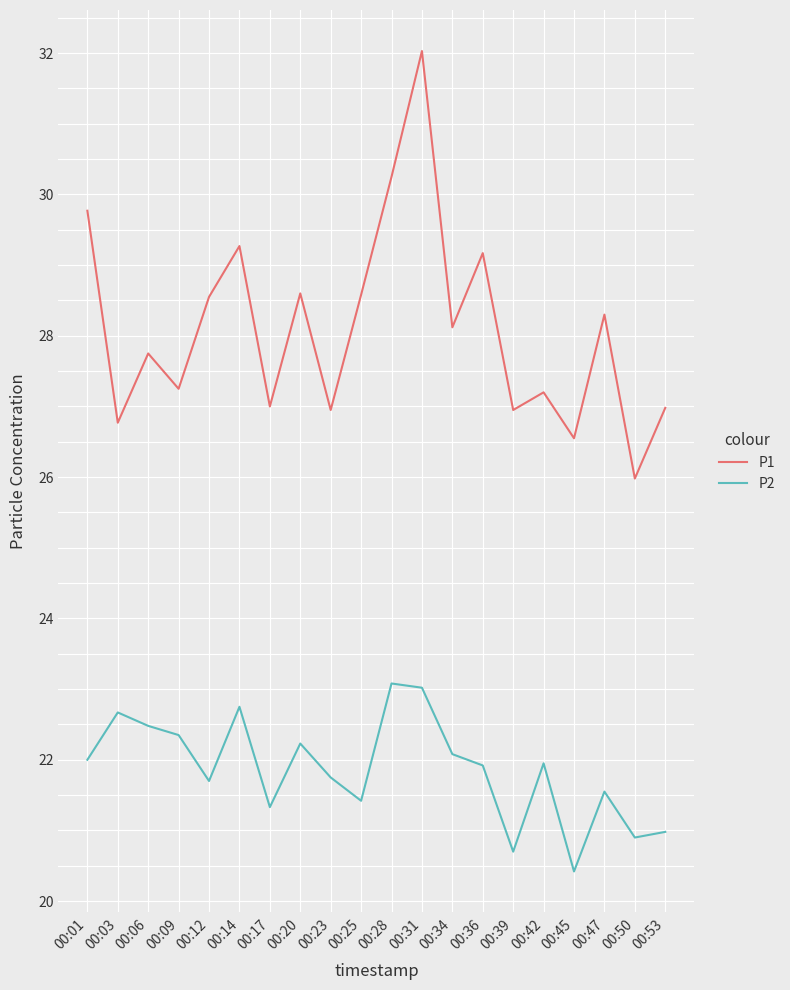

What are all the series names shown in the legend?

P1, P2